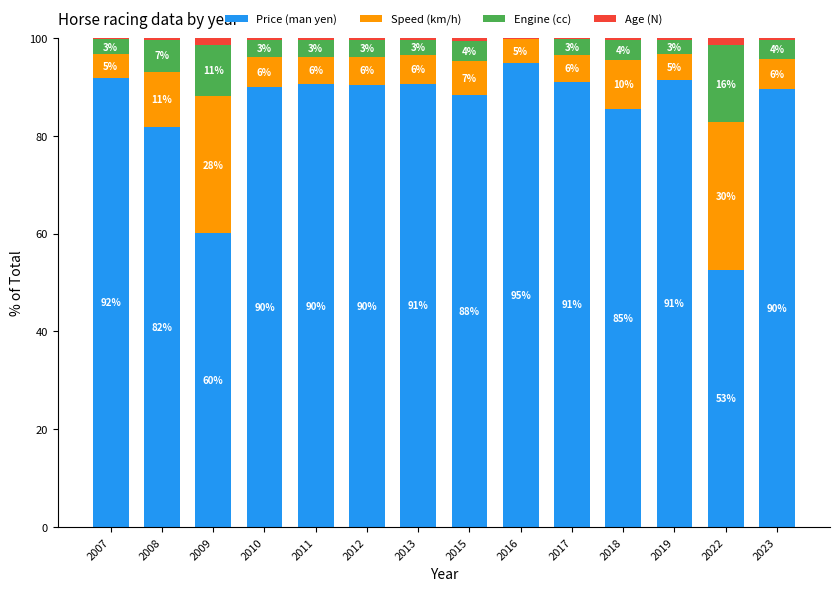

Where does the Price (man yen) series first go above 90?

2007